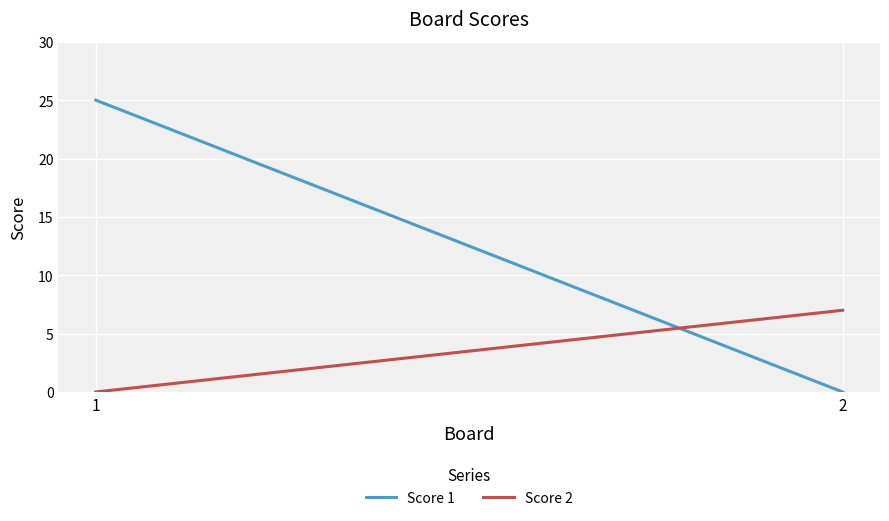

Is it true that Score 1 equals -12 at 2?

False